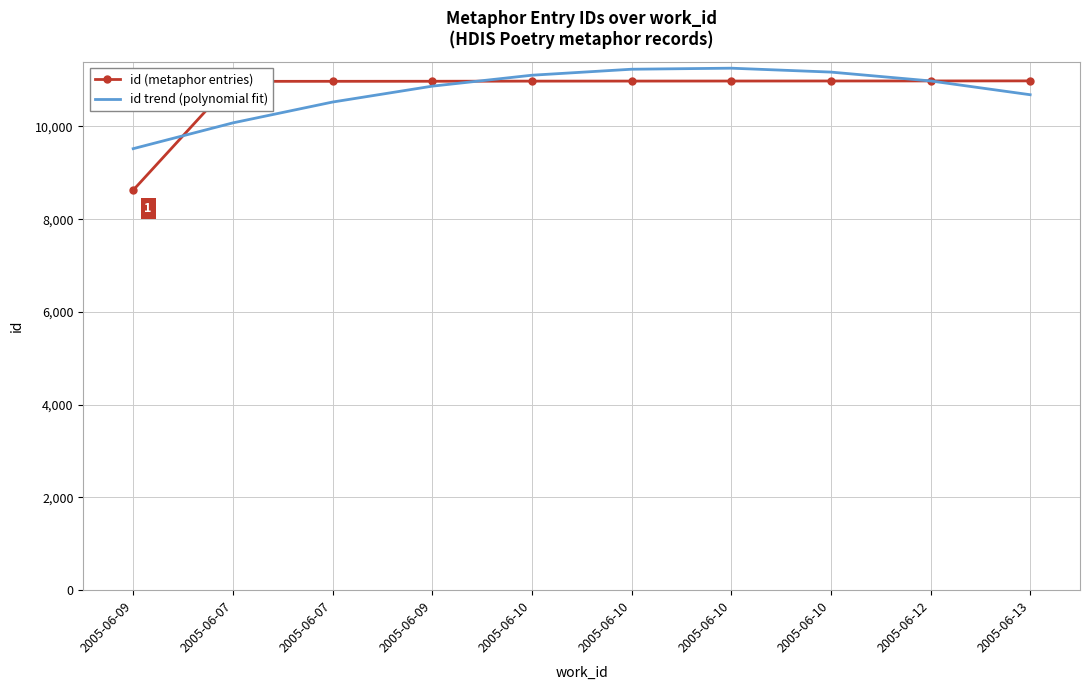

At which label is id (metaphor entries) closest to 9804?

2005-06-07